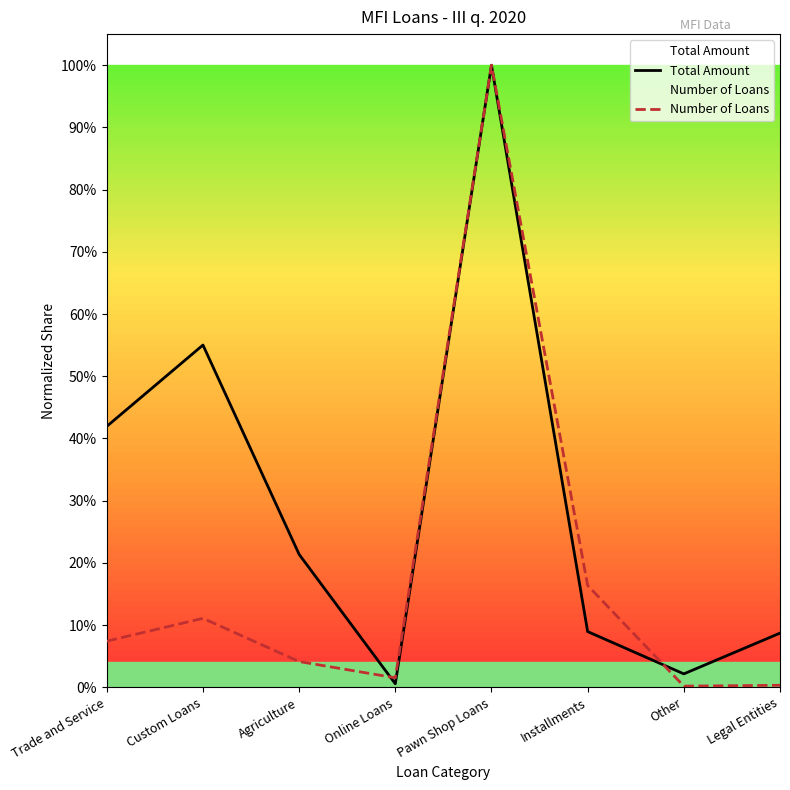

List the labels in order of Number of Loans value, smallest first.

Other, Legal Entities, Online Loans, Agriculture, Trade and Service, Custom Loans, Installments, Pawn Shop Loans